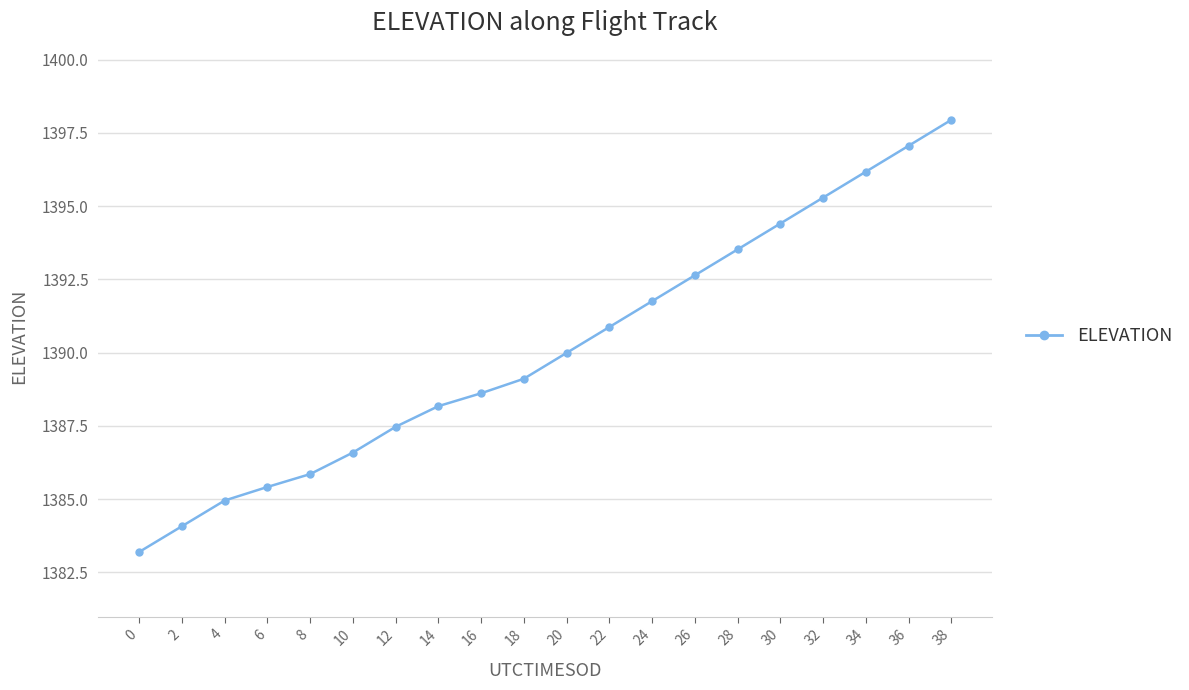

True or false: the data has more than 2 interior local peaks.

False